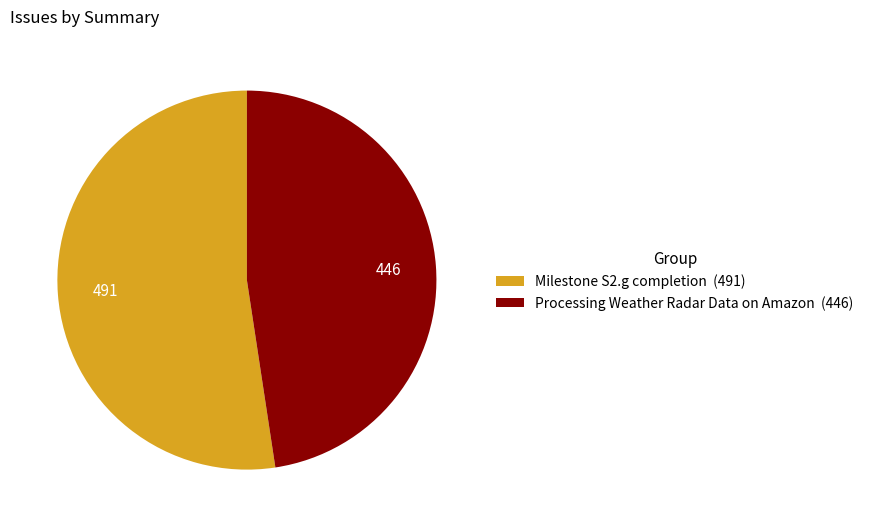

How many segments does this pie chart have?

2